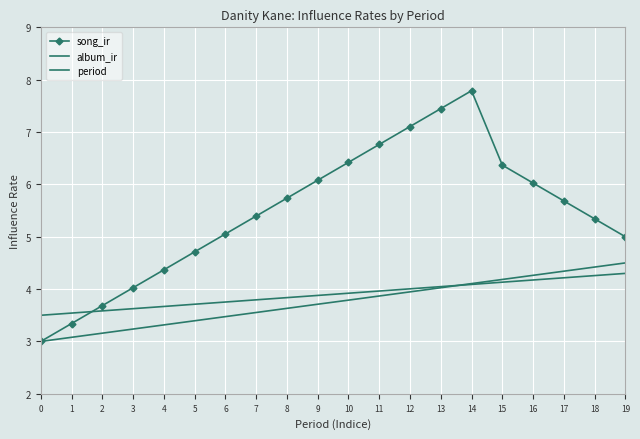

Read the album_ir value at 0.

3.5